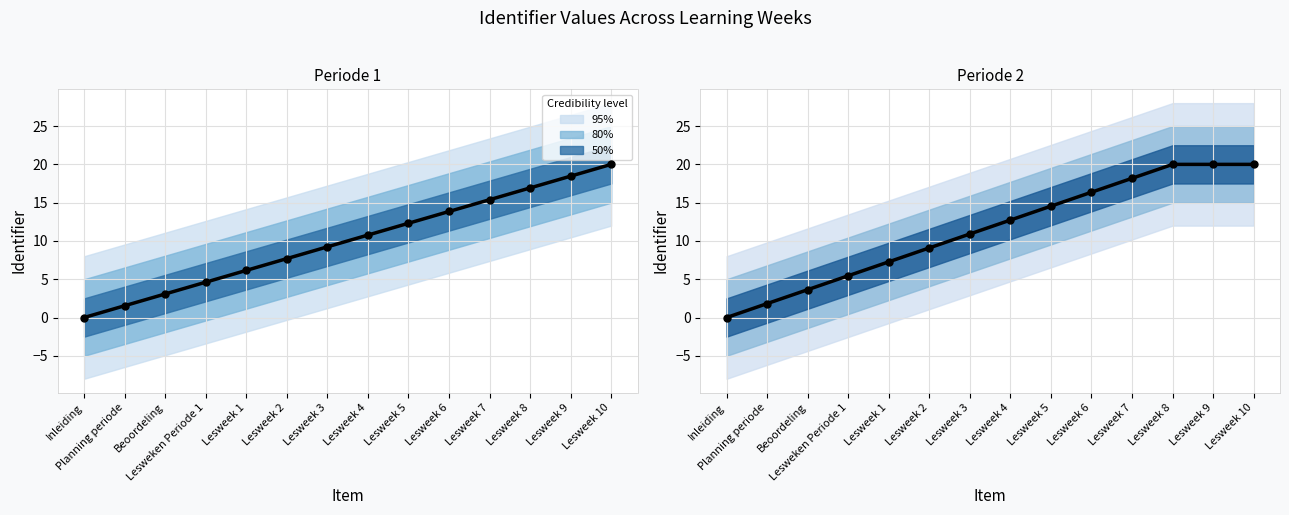

Which series has the widest spread of Y values?

Periode 1 median